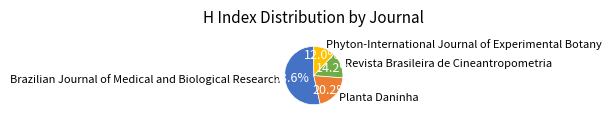

To the nearest percent, what is the difference between the largest and smallest slice percentages?

42%